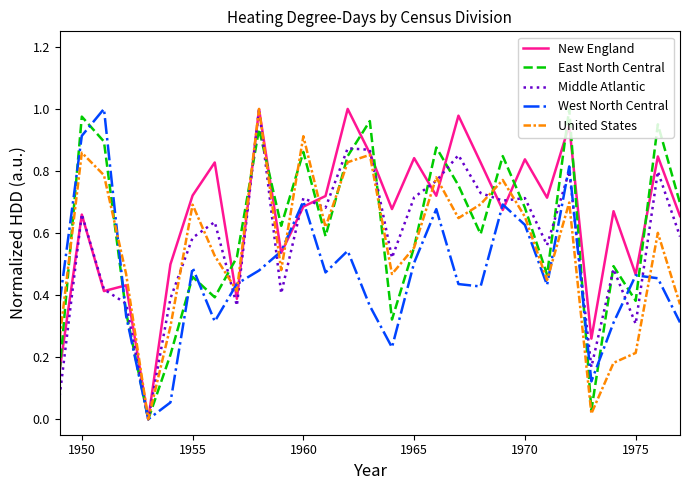

Which series has the largest total across all categories?

New England